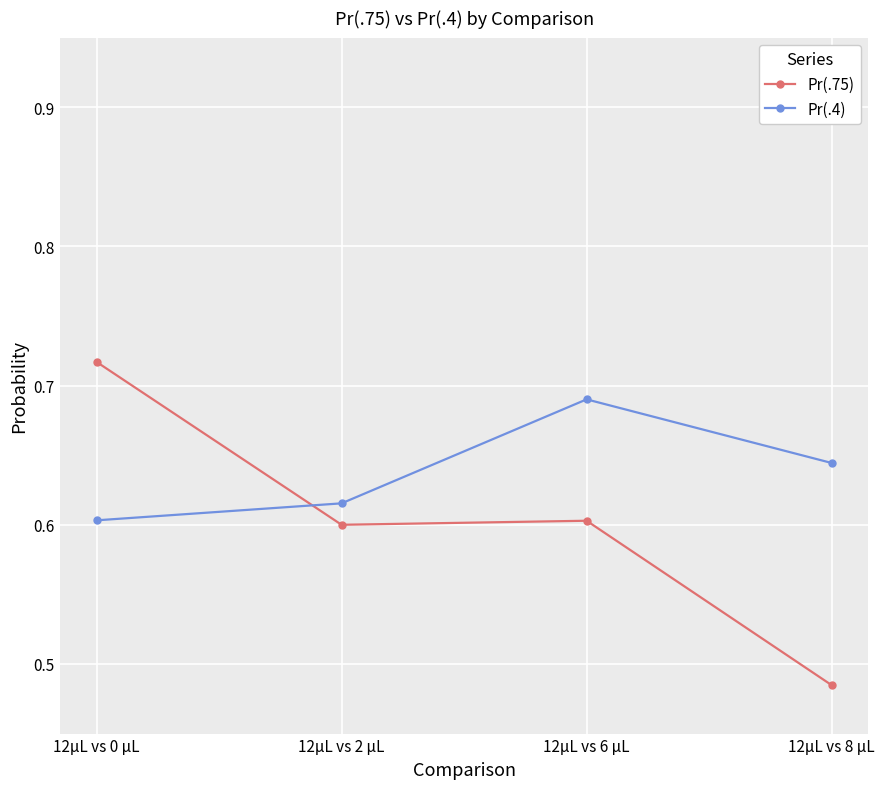

Is this an area chart (filled region under the line)?

No